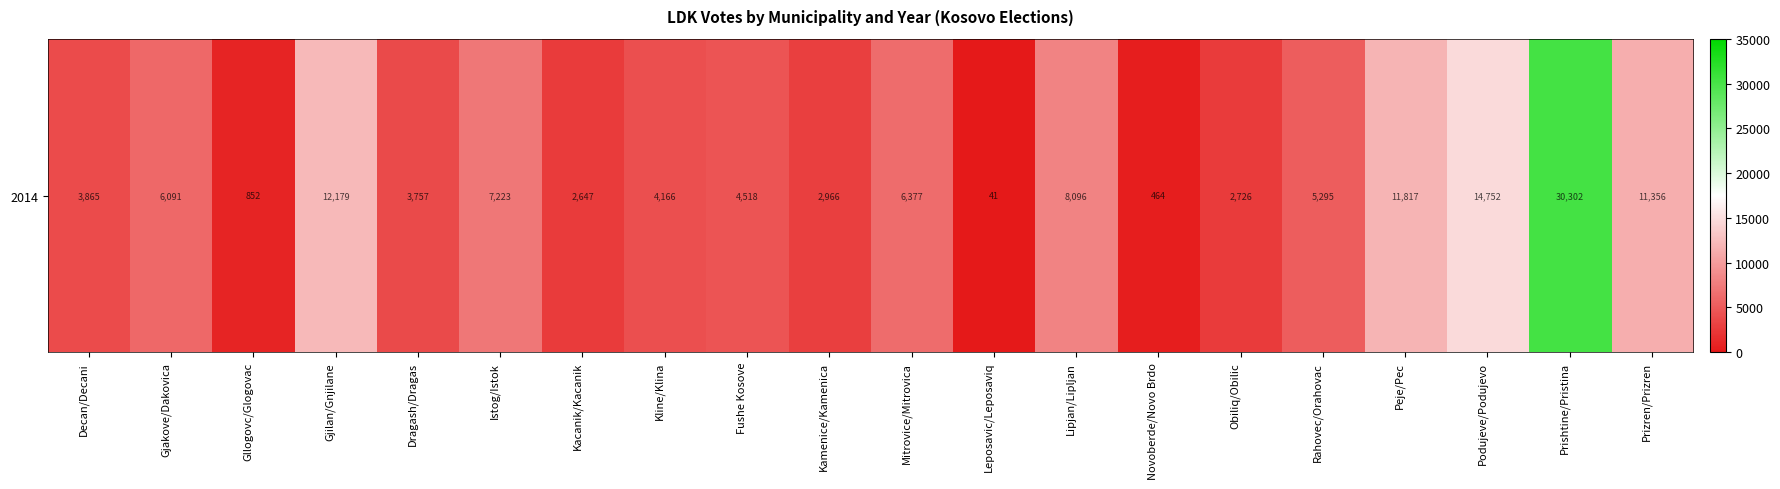

Reading right to left, extract all data points from this chart.

11356	30302	14752	11817	5295	2726	464	8096	41	6377	2966	4518	4166	2647	7223	3757	12179	852	6091	3865